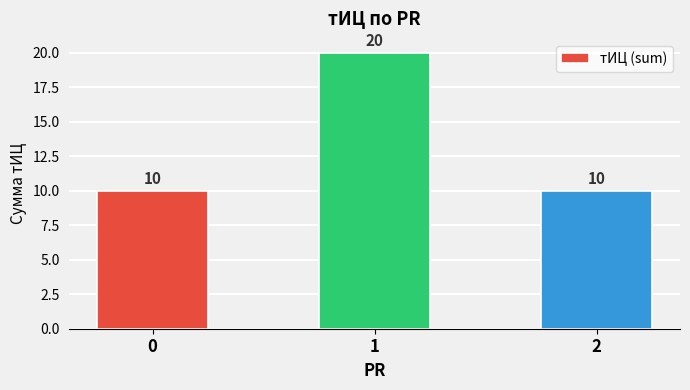

What is the change in value from 0 to 1?

+10